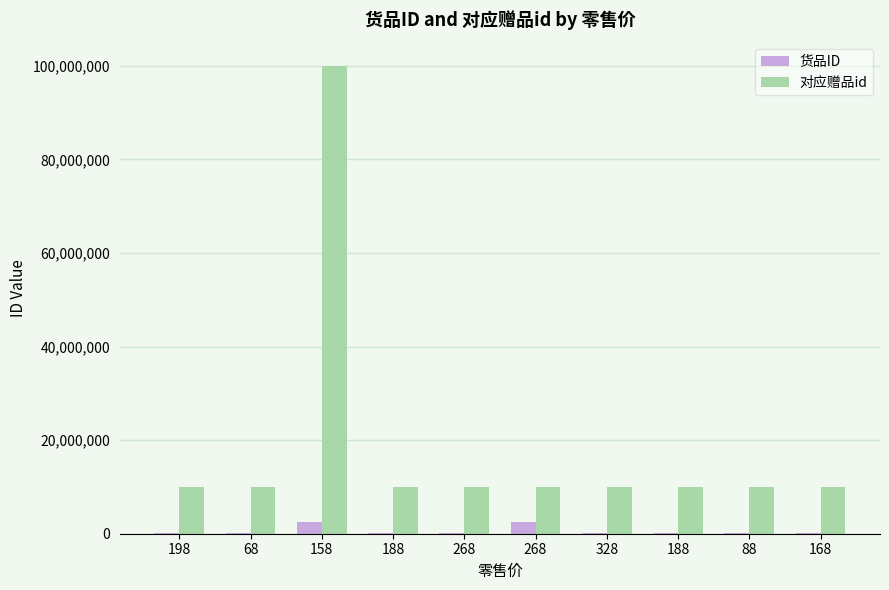

At which label is 货品ID closest to 1334111?

68